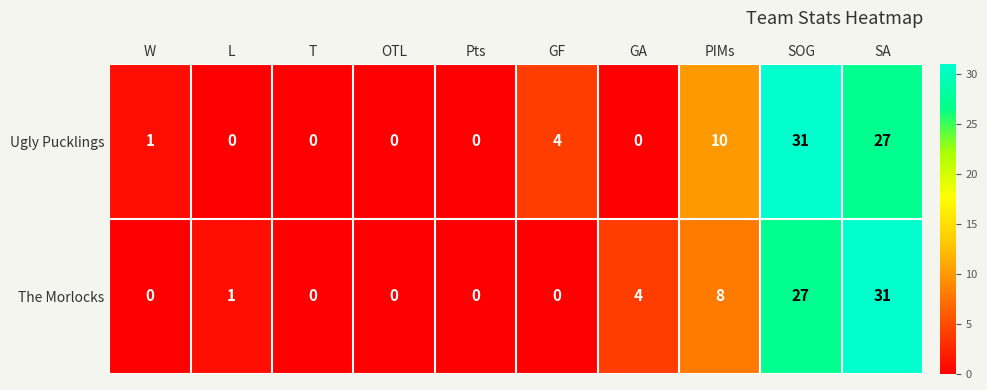

Which series has the largest total across all categories?

Ugly Pucklings